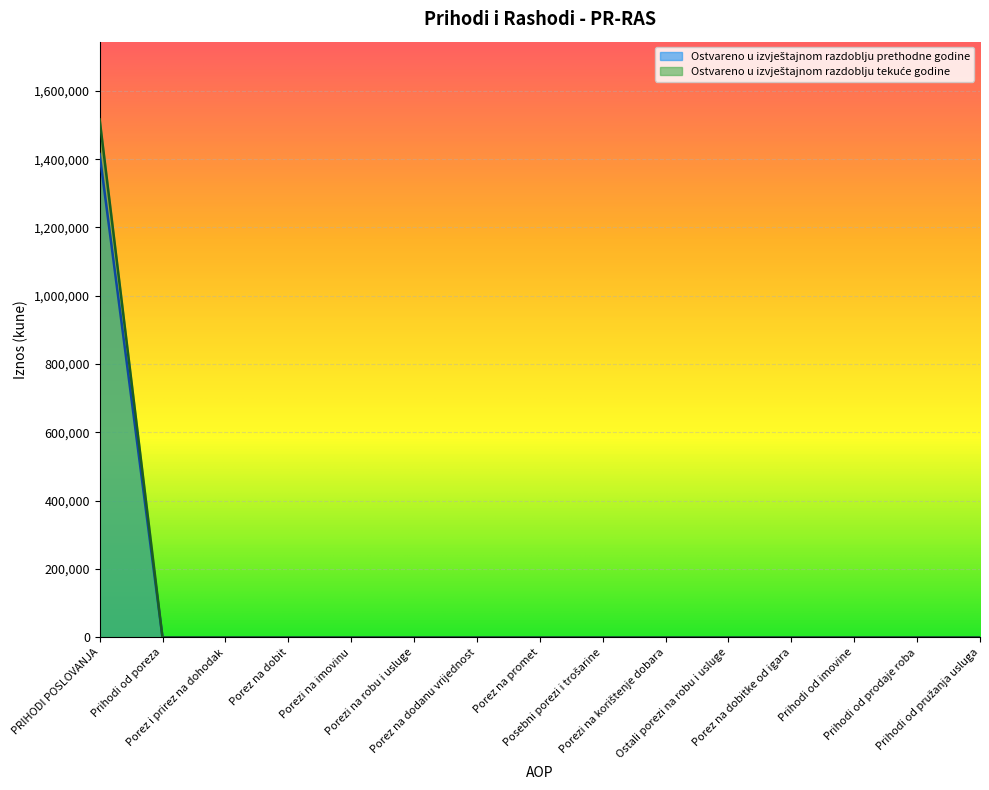

The value of Ostvareno u izvještajnom razdoblju tekuće godine at Posebni porezi i trošarine is 0. True or false?

True